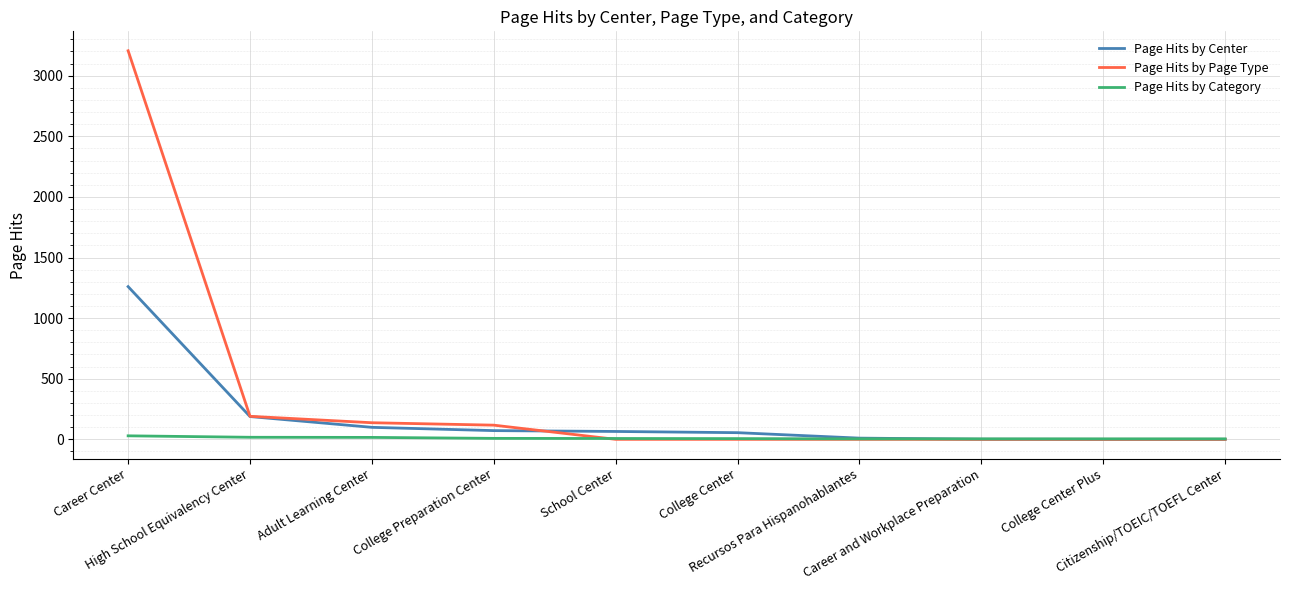

After their last crossing, which series has the higher values: Page Hits by Center or Page Hits by Category?

Page Hits by Category